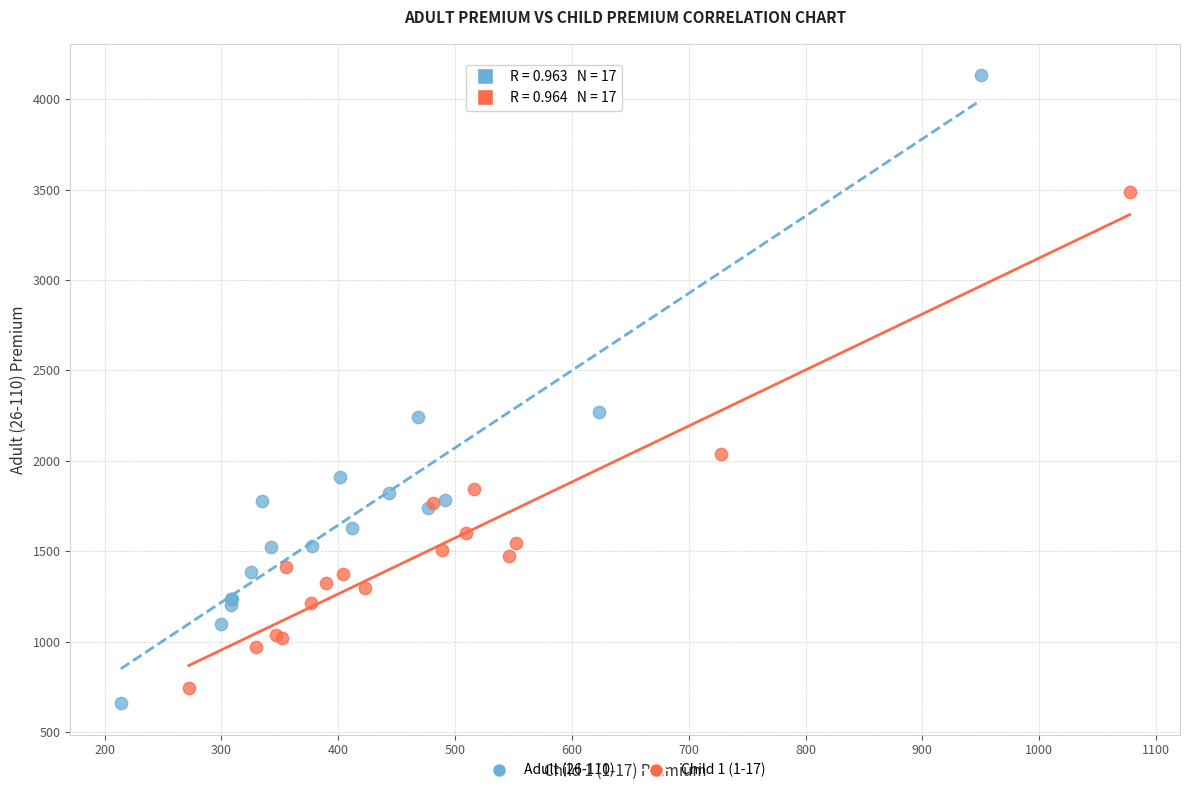

Which series reaches the minimum Y coordinate?

Adult (26-110)